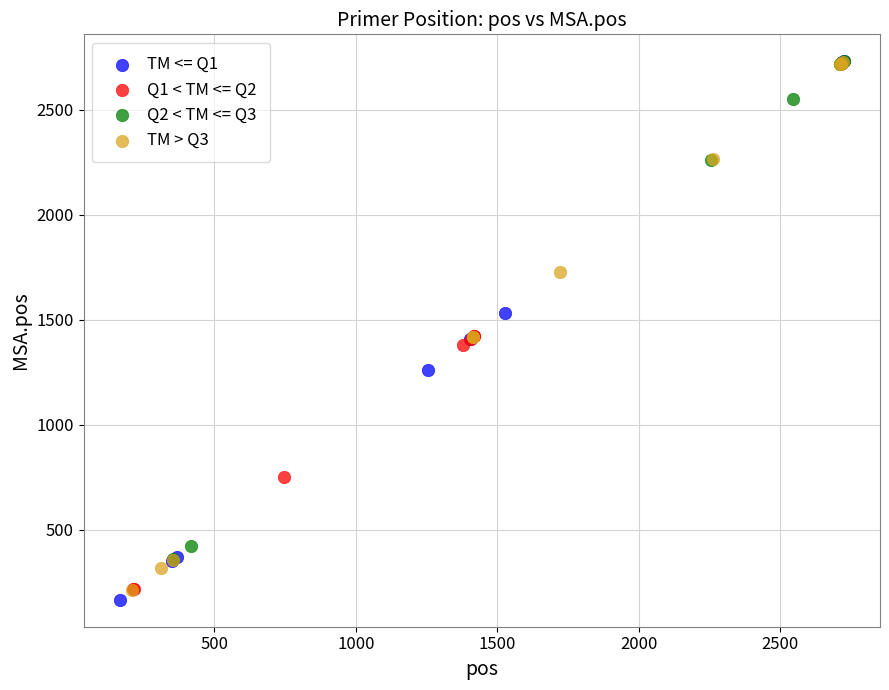

Which series reaches the minimum Y coordinate?

TM <= Q1